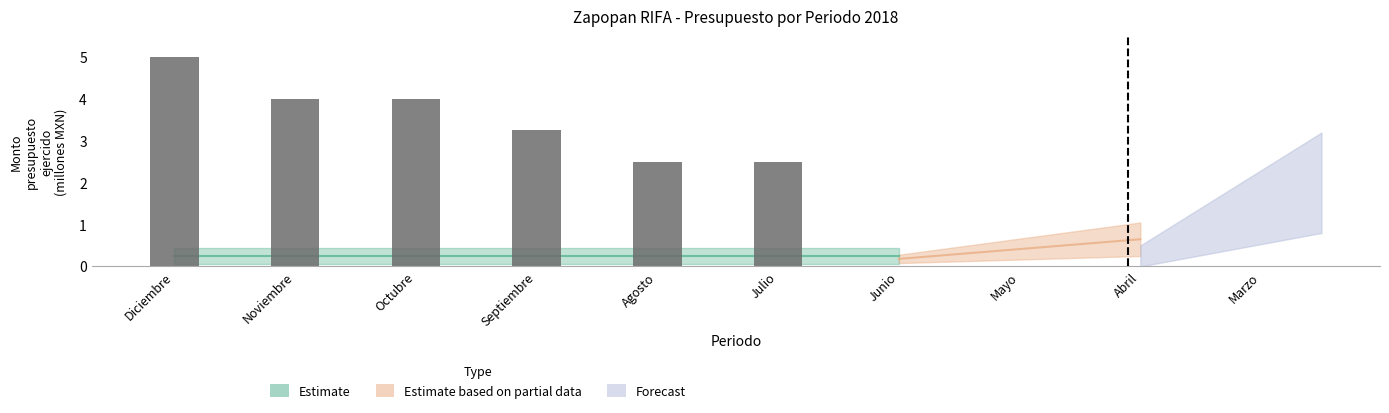

What is the sum of all values?

21.3